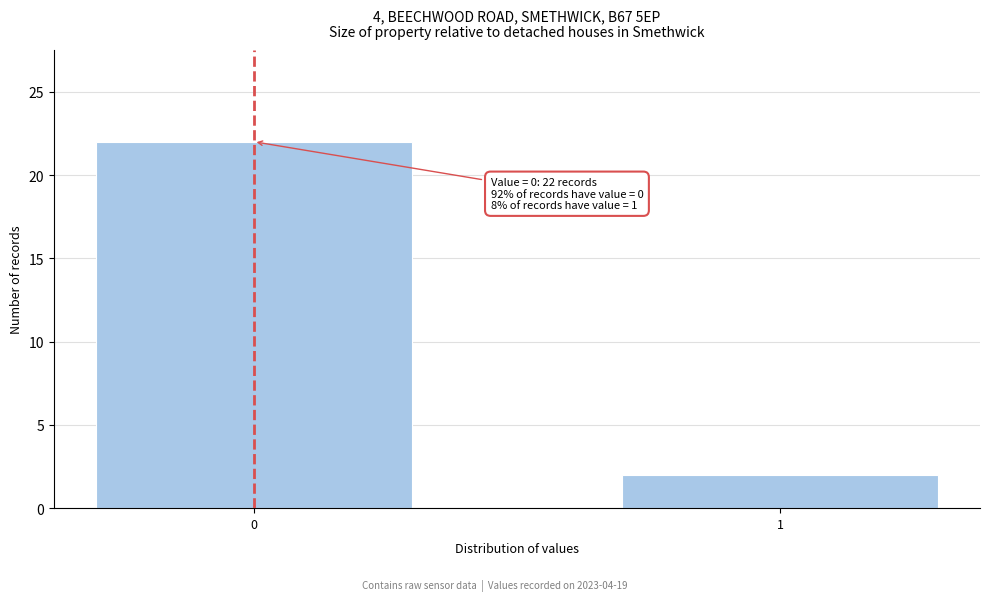

Reading left to right, transcribe all the data shown in this chart.

0=22	1=2